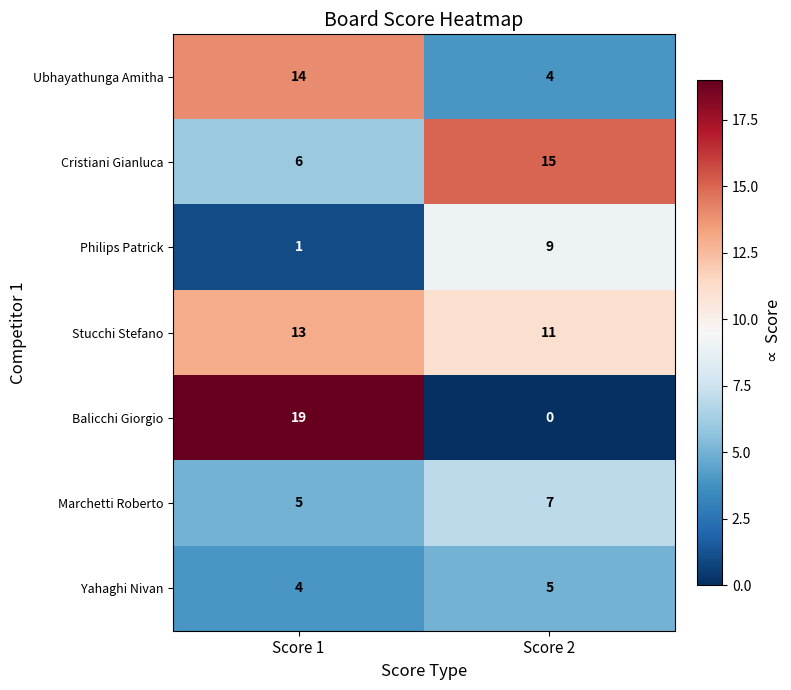

Read the Balicchi Giorgio value at Score 1.

19